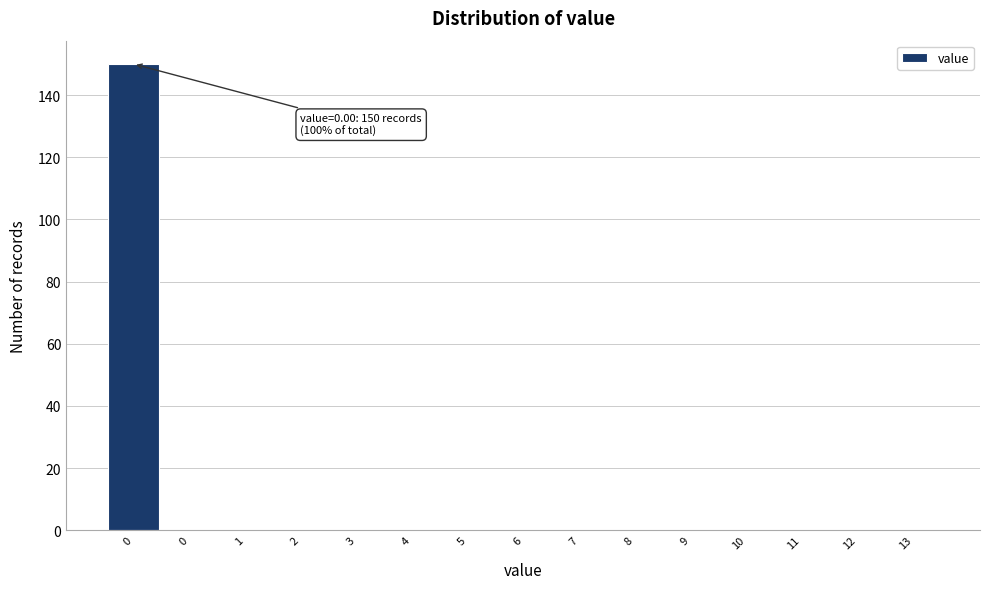

How many categories are shown in the chart?

15